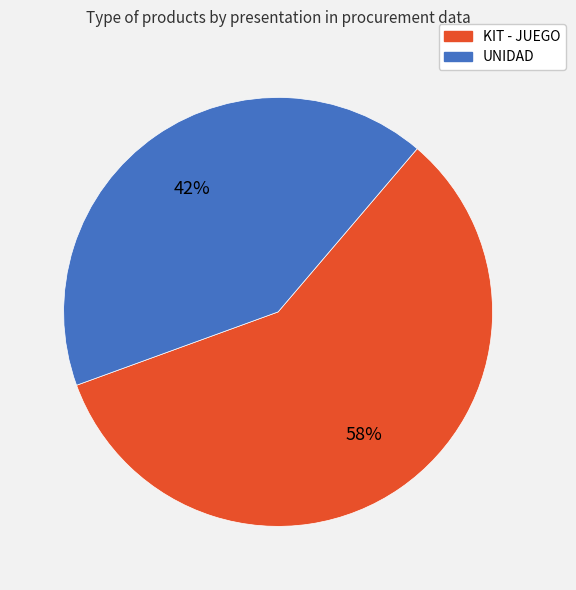

Rank the categories by value from lowest to highest.

UNIDAD, KIT - JUEGO